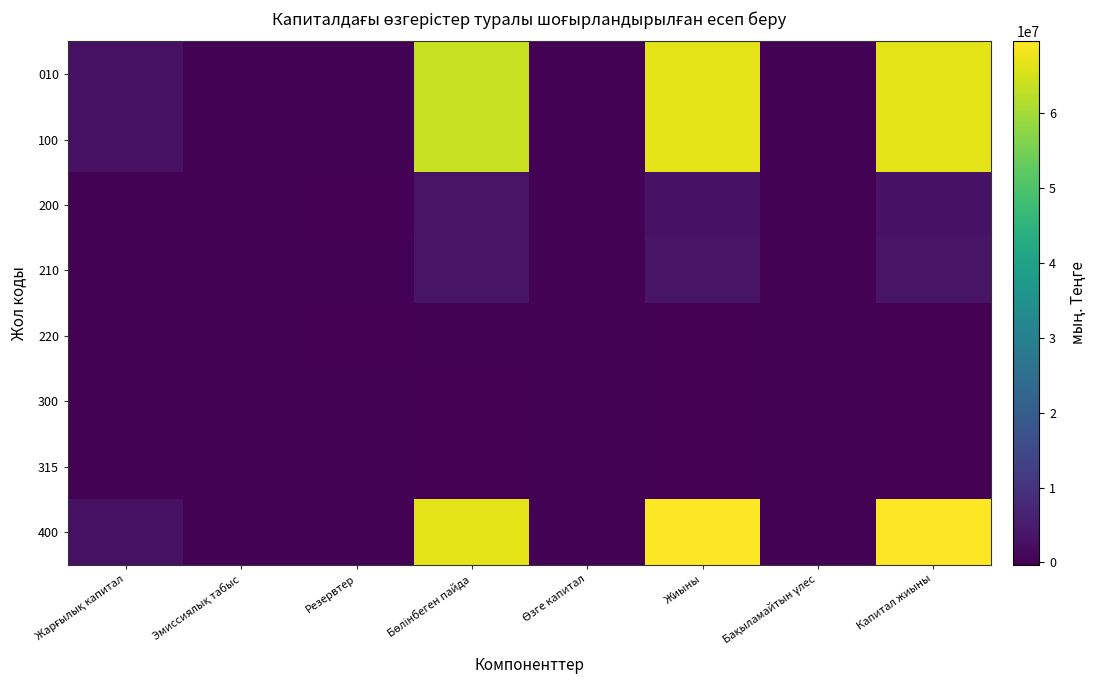

Between Эмиссиялық табыс and Резервтер, which series saw the biggest shift?

010